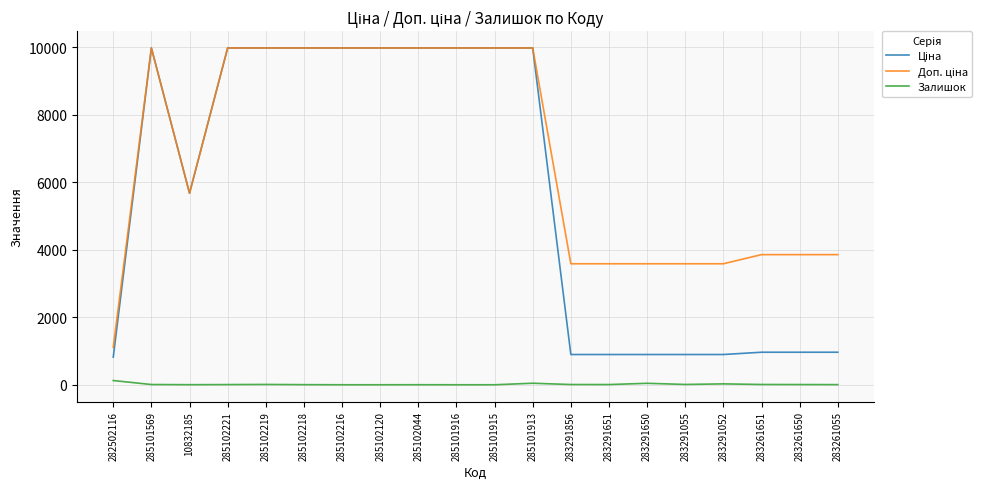

List the labels in order of Ціна value, smallest first.

282502116, 283291856, 283291651, 283291650, 283291055, 283291052, 283261651, 283261650, 283261055, 10832185, 285101569, 285102221, 285102219, 285102218, 285102216, 285102120, 285102044, 285101916, 285101915, 285101913